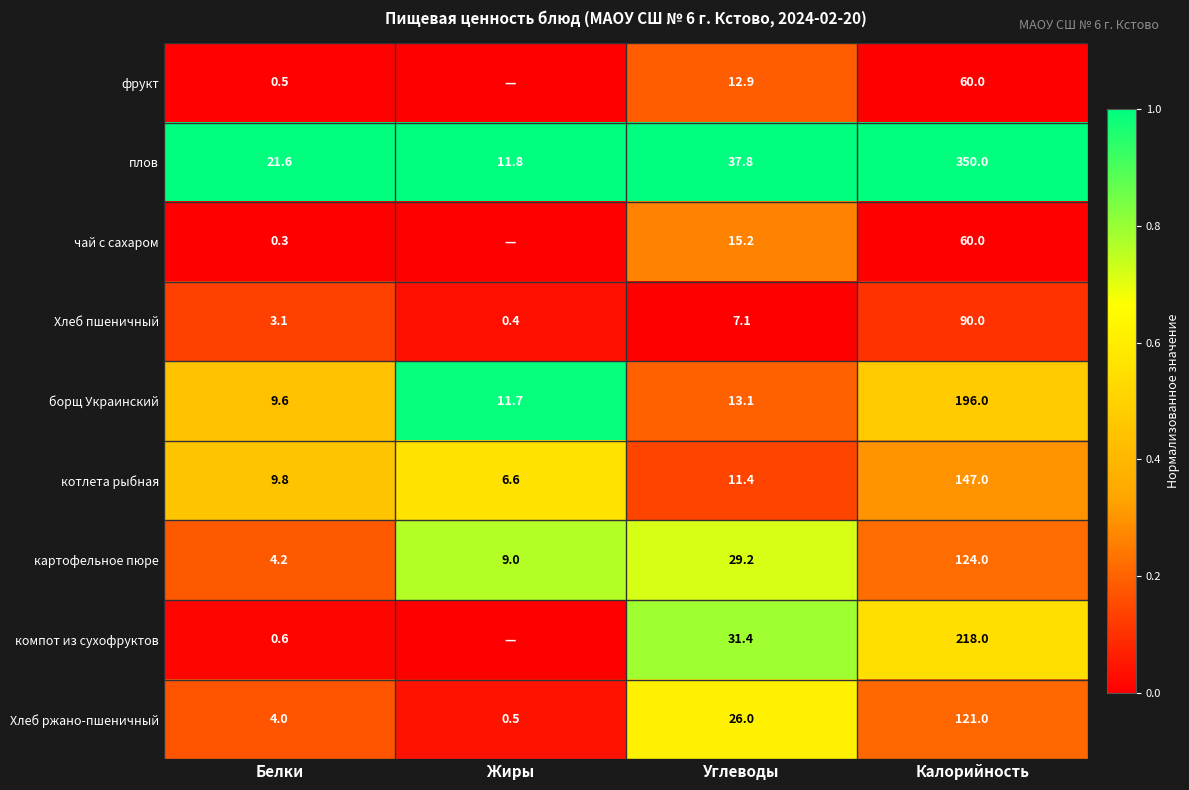

At Белки, list the series in order from smallest to largest.

чай с сахаром, фрукт, компот из сухофруктов, Хлеб пшеничный, Хлеб ржано-пшеничный, картофельное пюре, борщ Украинский, котлета рыбная, плов